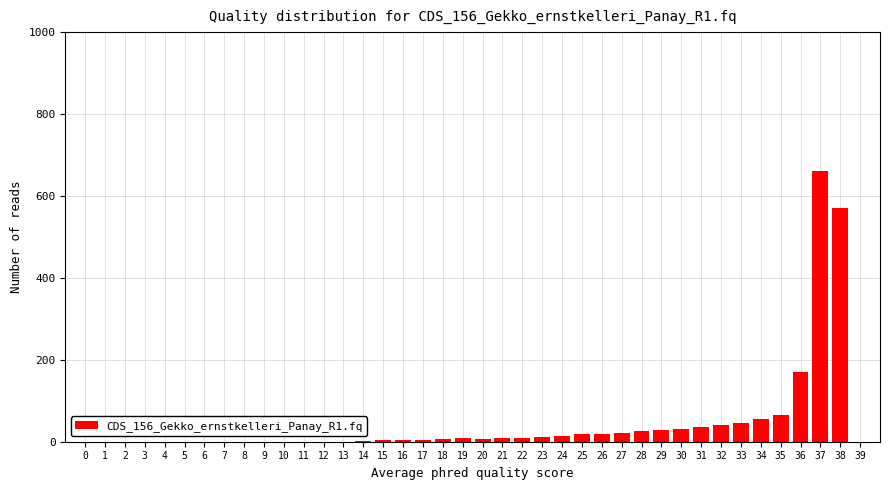

What is the change in value from 9 to 28?

+25